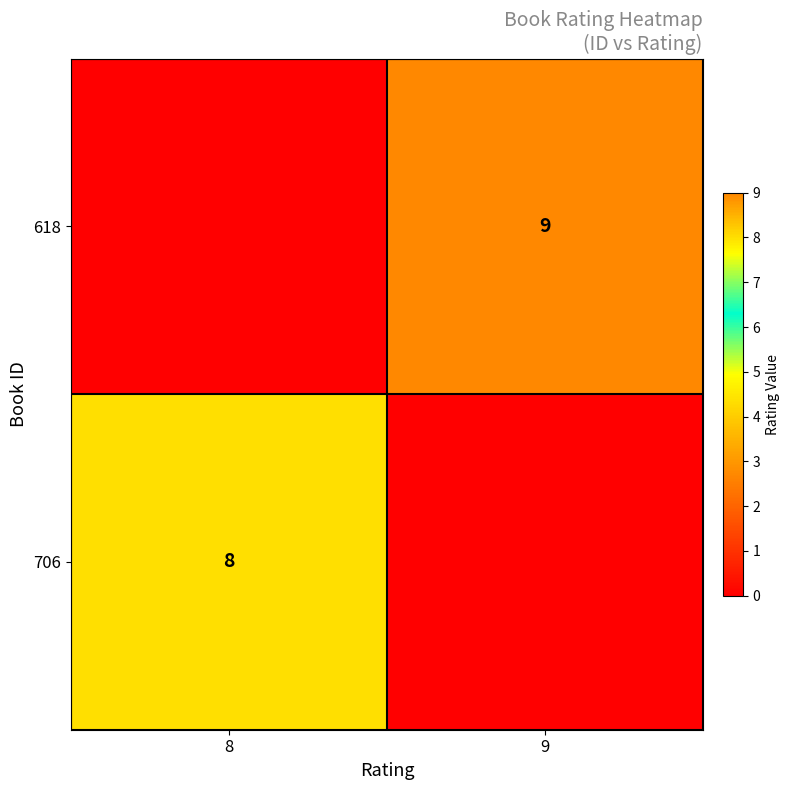

Is it true that 706 equals 5 at 8?

False